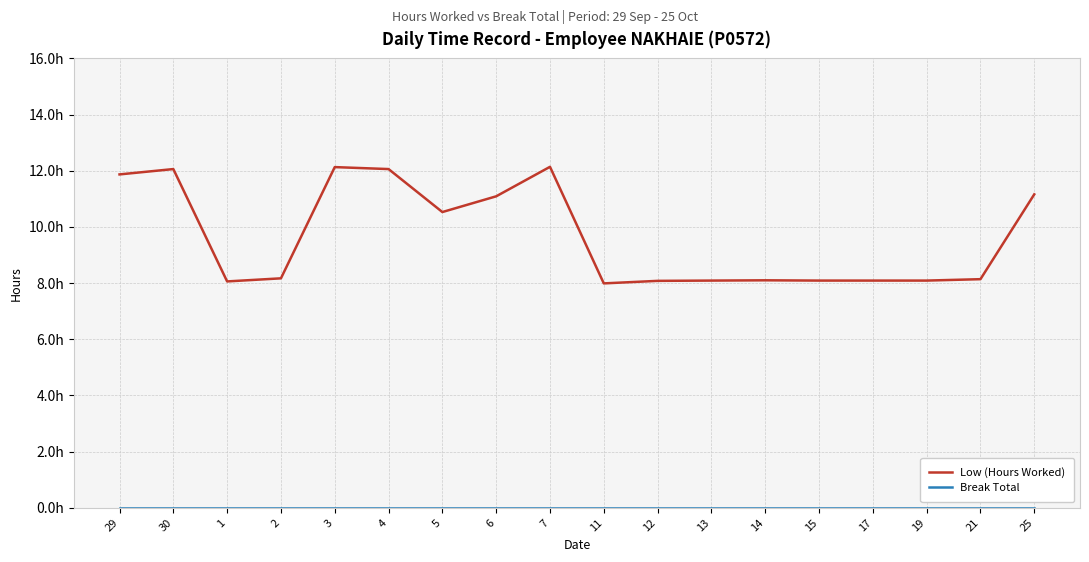

Reading left to right, what are all the values shown in this chart?

Low (Hours Worked): 29=11.9	30=12.1	1=8.1	2=8.2	3=12.1	4=12.1	5=10.5	6=11.1	7=12.1	11=8.0	12=8.1	13=8.1	14=8.1	15=8.1	17=8.1	19=8.1	21=8.1	25=11.2
Break Total: 29=0.0	30=0.0	1=0.0	2=0.0	3=0.0	4=0.0	5=0.0	6=0.0	7=0.0	11=0.0	12=0.0	13=0.0	14=0.0	15=0.0	17=0.0	19=0.0	21=0.0	25=0.0